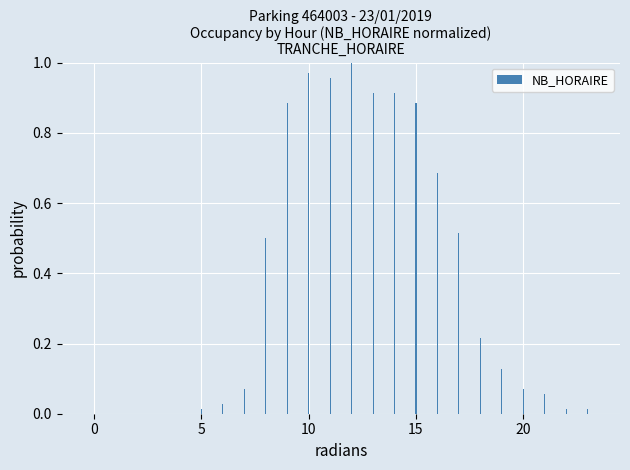

What is the sum of all values?

8.8